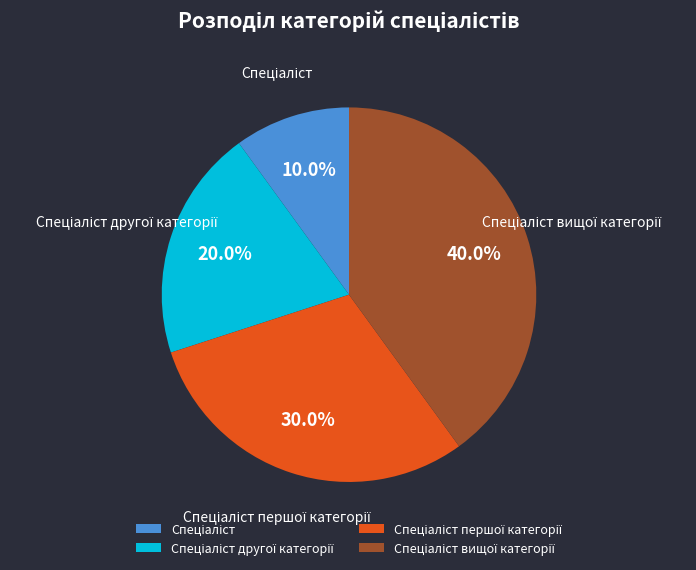

How many segments does this pie chart have?

4